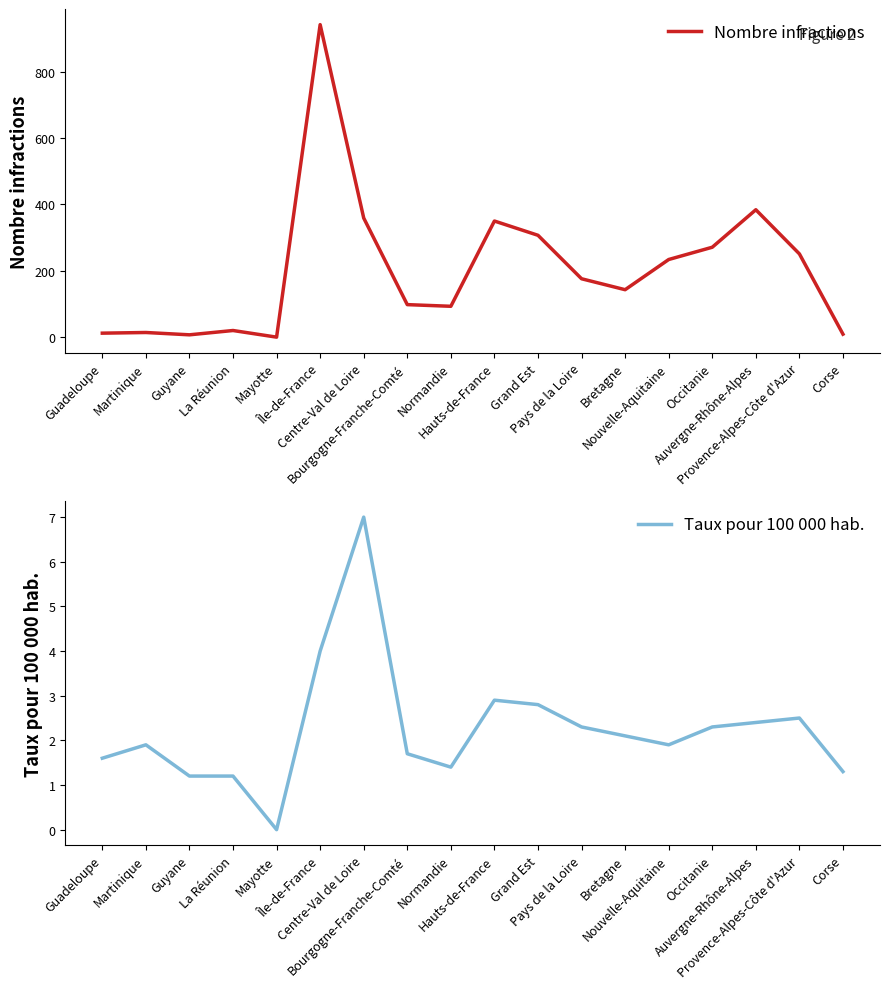

True or false: Nombre infractions and Taux pour 100 000 hab. intersect in this chart.

False